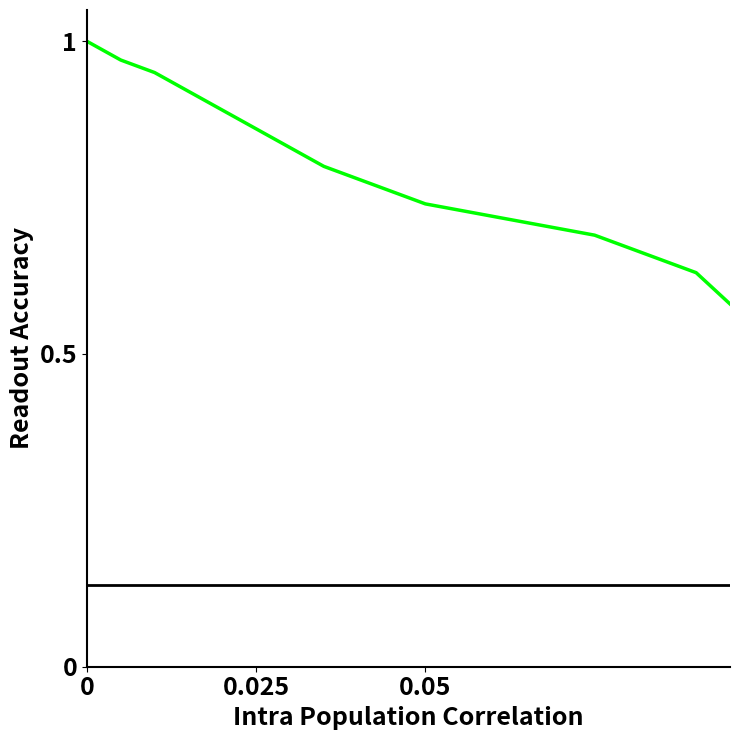

How many lines are shown in the chart?

2